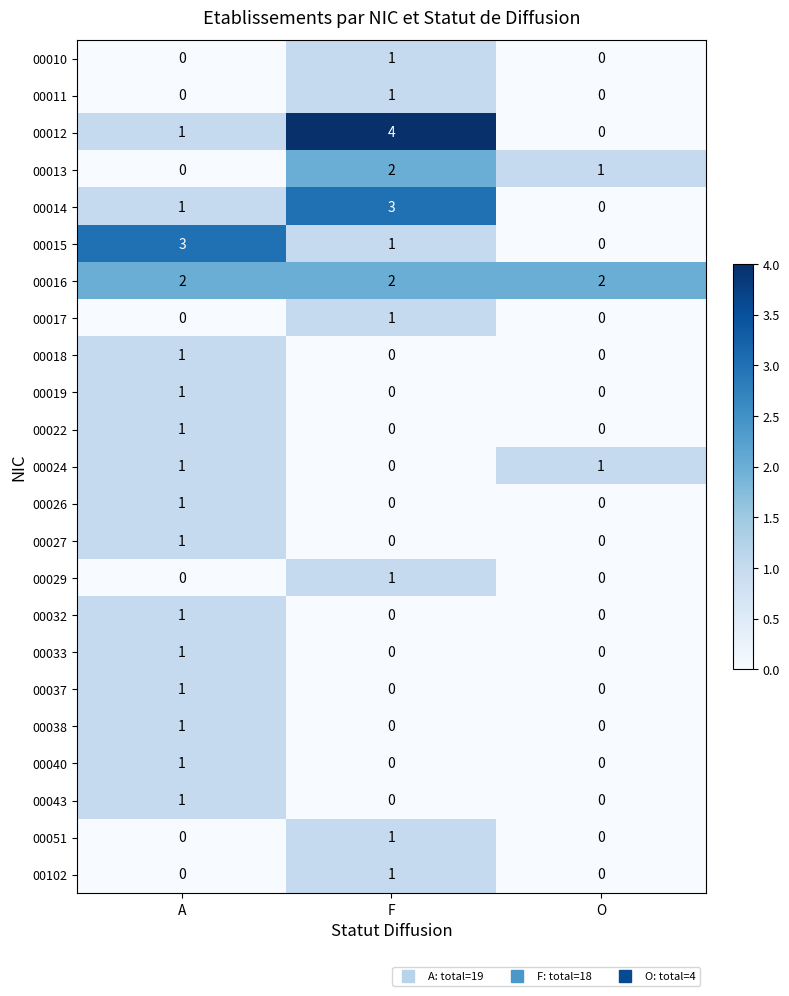

Which series has the largest total across all categories?

00016